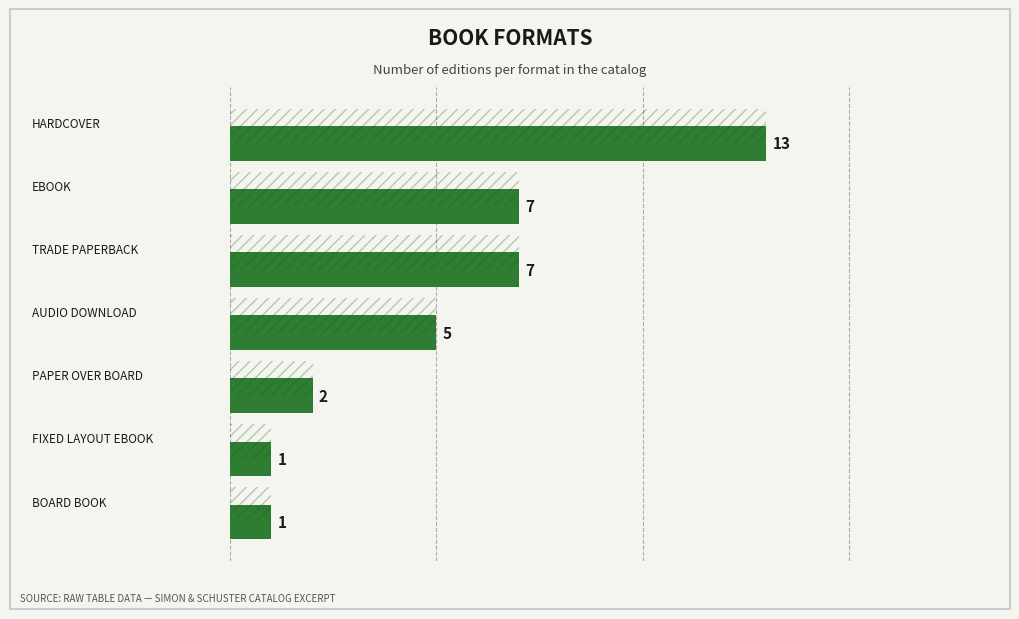

What is the smallest value displayed?

1